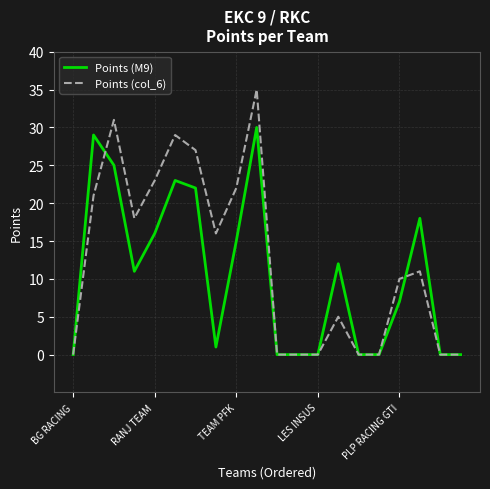

What are all the series names shown in the legend?

Points (M9), Points (col_6)